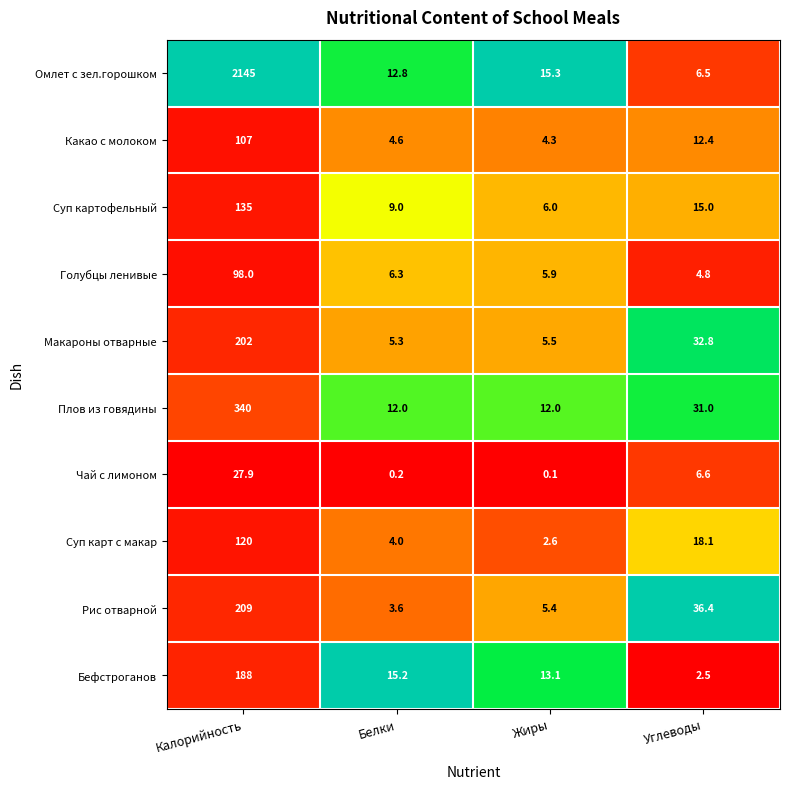

What is the total value across all series at Калорийность?

3571.9